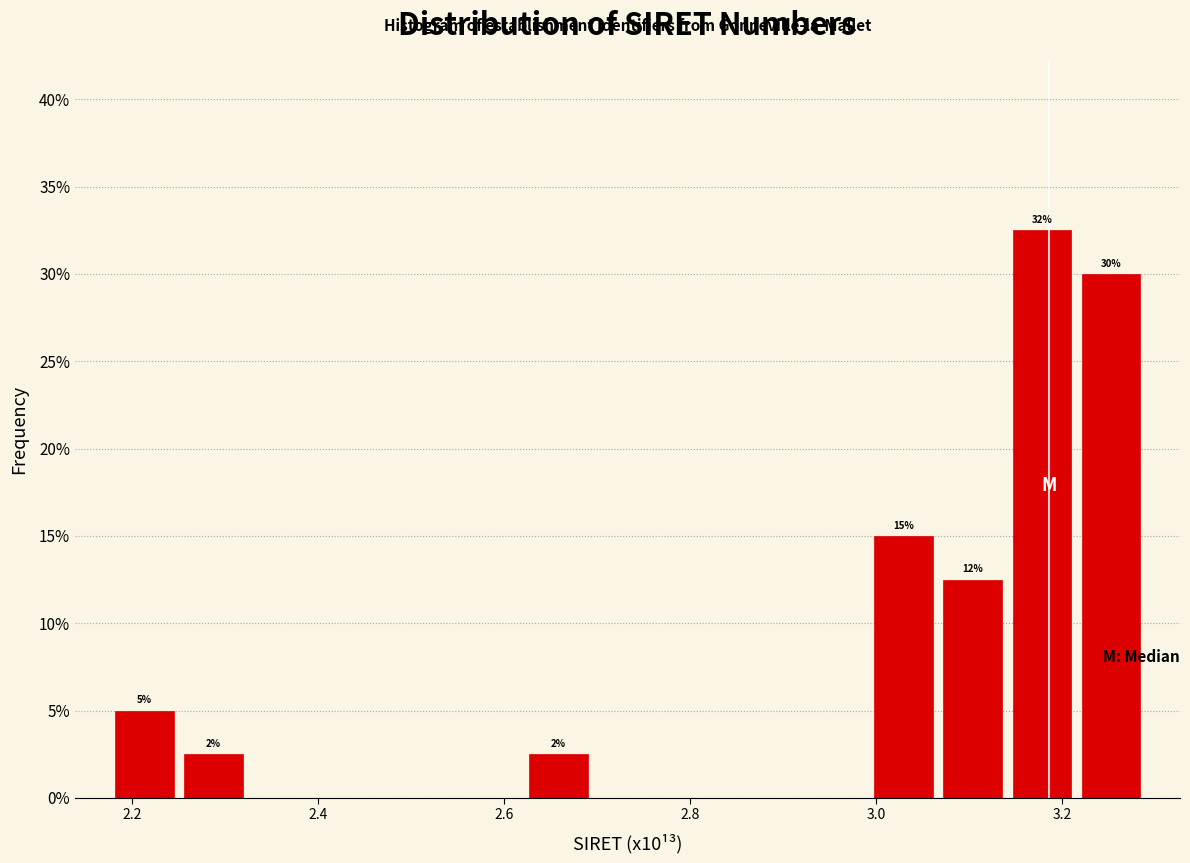

Around what value on the x-axis is the tallest bar? Give the approximate position of its centre, as read against the axis.

3.18